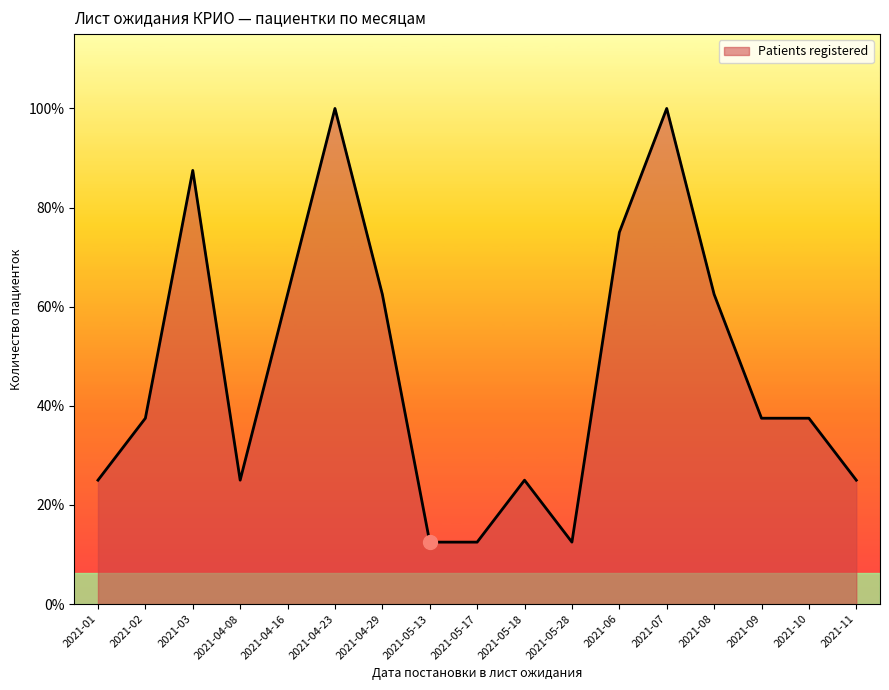

At which category does the data reach its first local valley?

2021-04-08